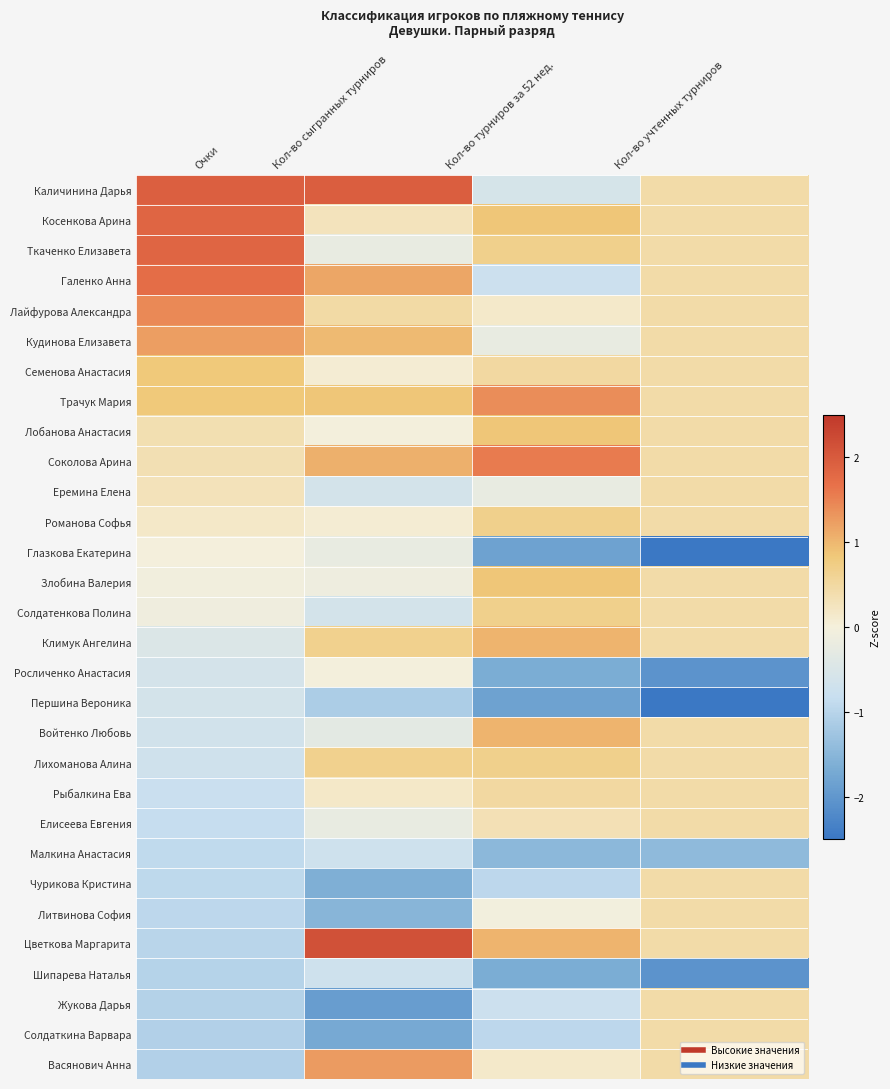

What is the spread (max minus min) of values at Кол-во сыгранных турниров?

4.0